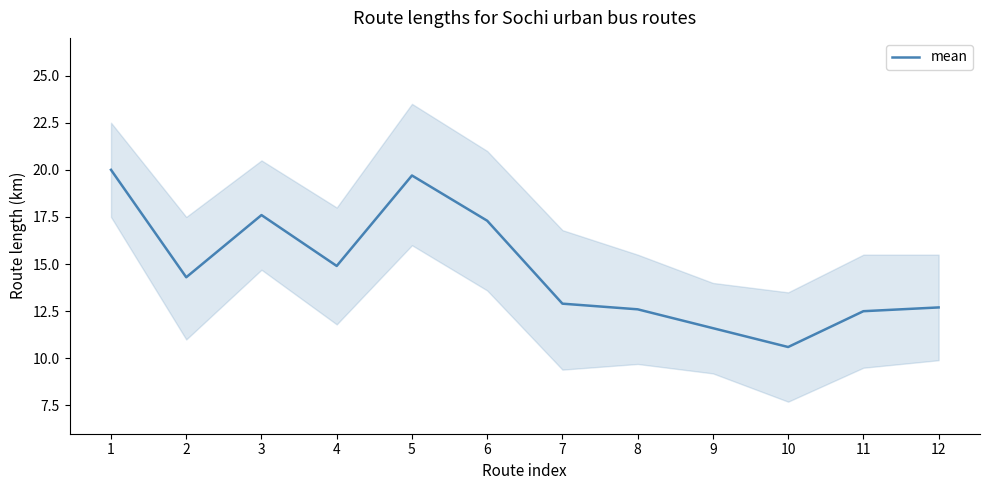

The chart shows a value of 12.6 at 5. True or false?

False